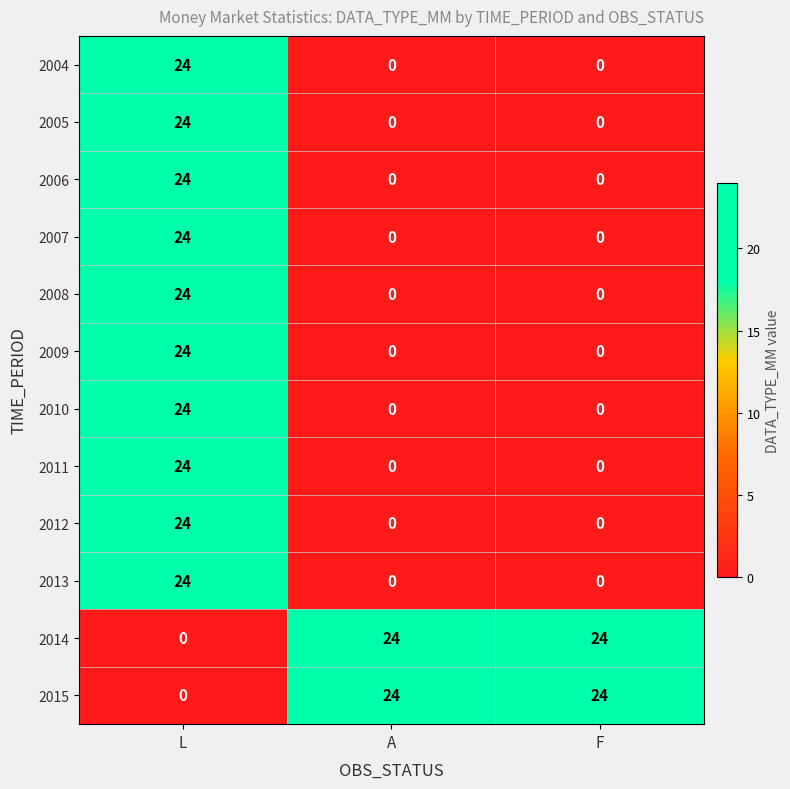

How many categories are shown in the chart?

3